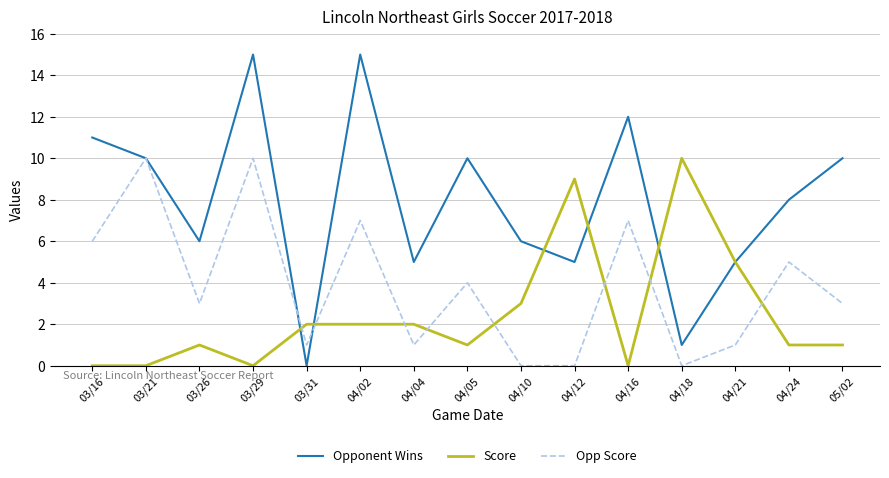

Is this an area chart (filled region under the line)?

No